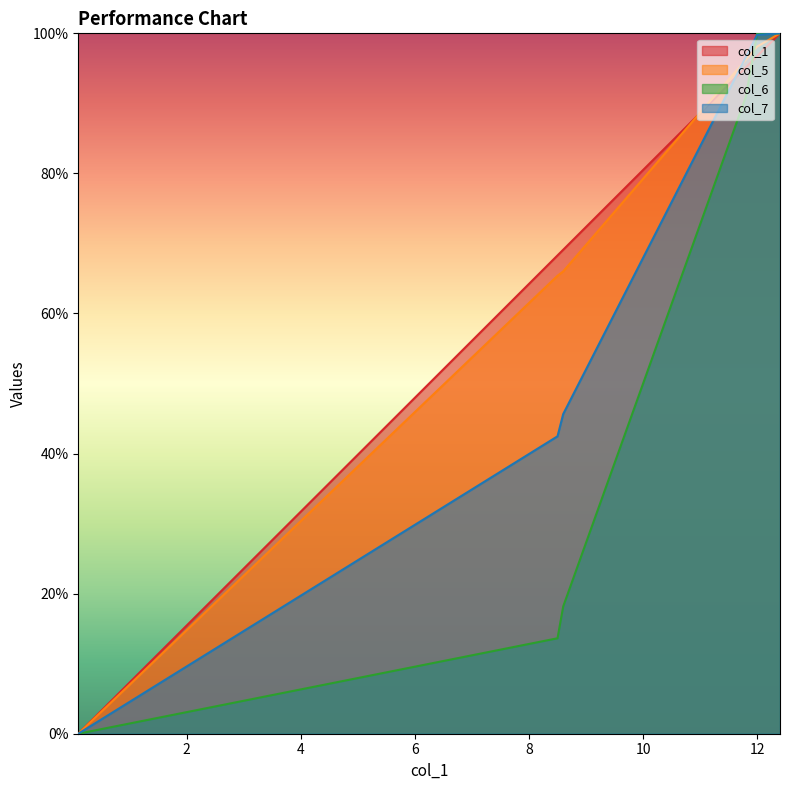

What is the total value across all series at 10?

277.7